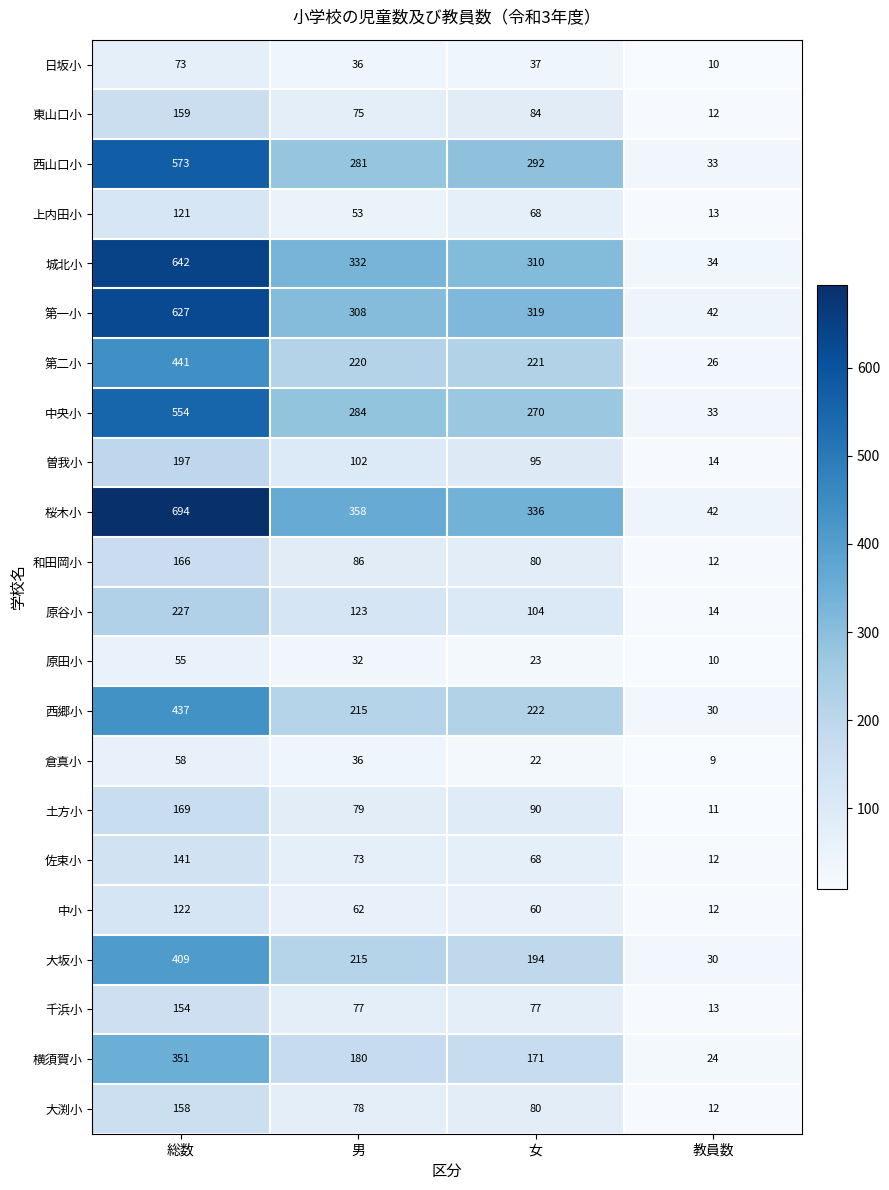

What is the difference between the highest and lowest values at 教員数?

33